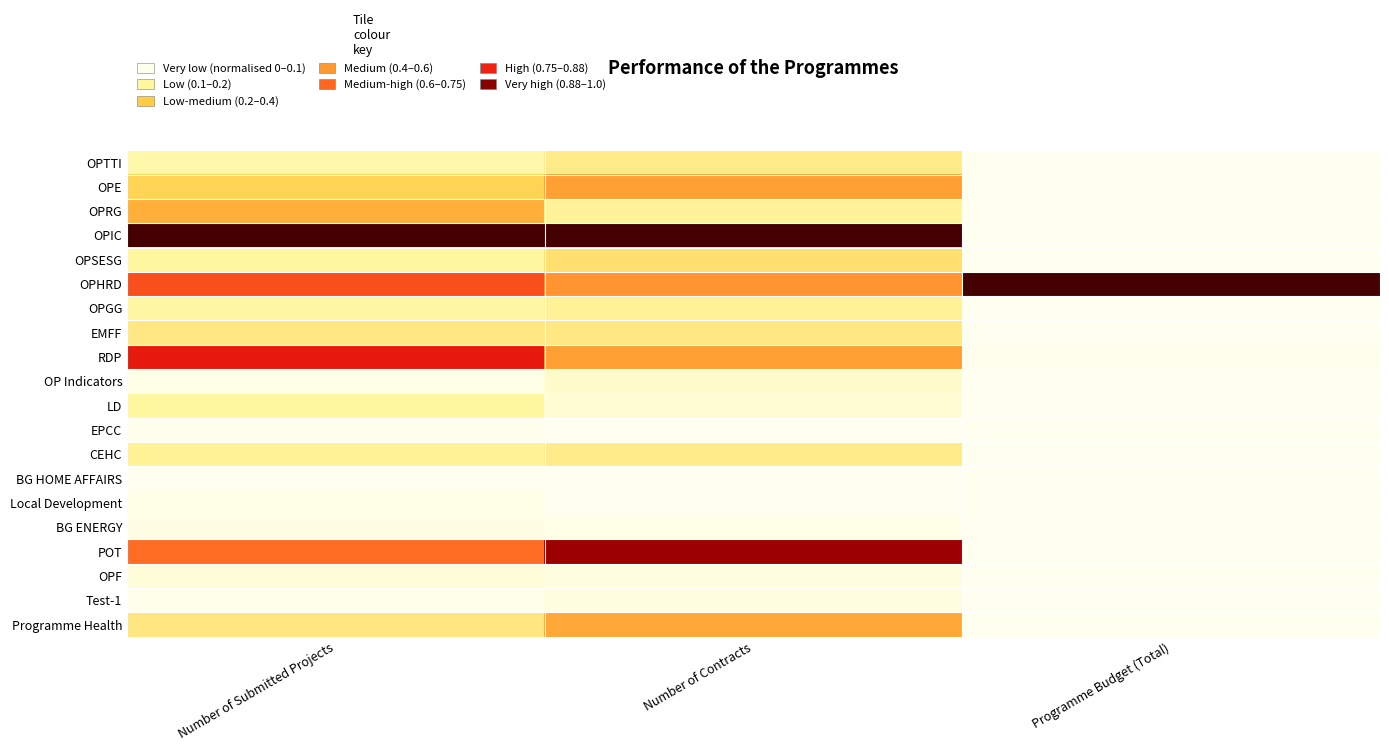

What is the difference between the highest and lowest values at Number of Submitted Projects?

1.0